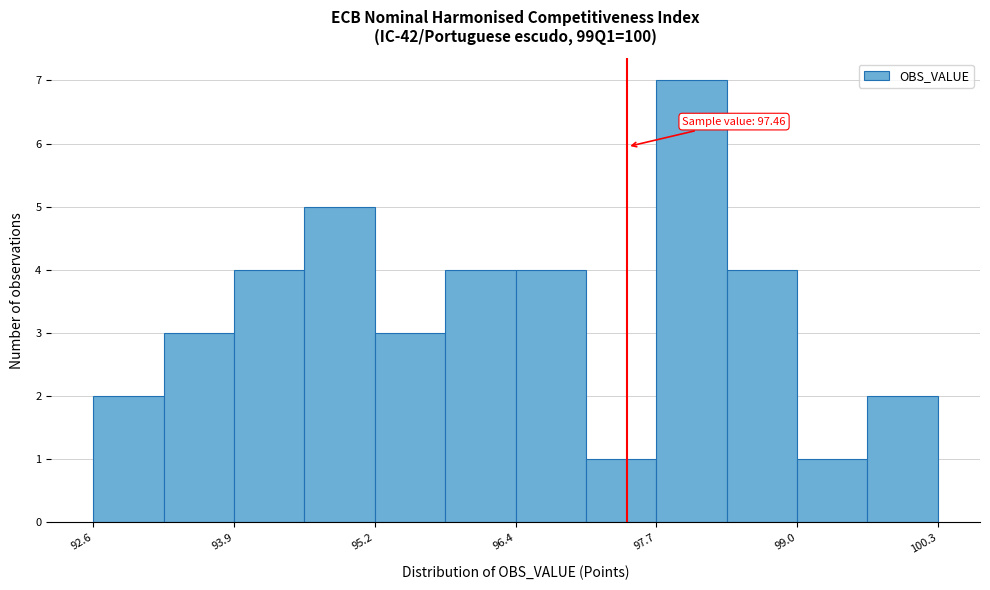

Around what value on the x-axis is the tallest bar? Give the approximate position of its centre, as read against the axis.

98.0